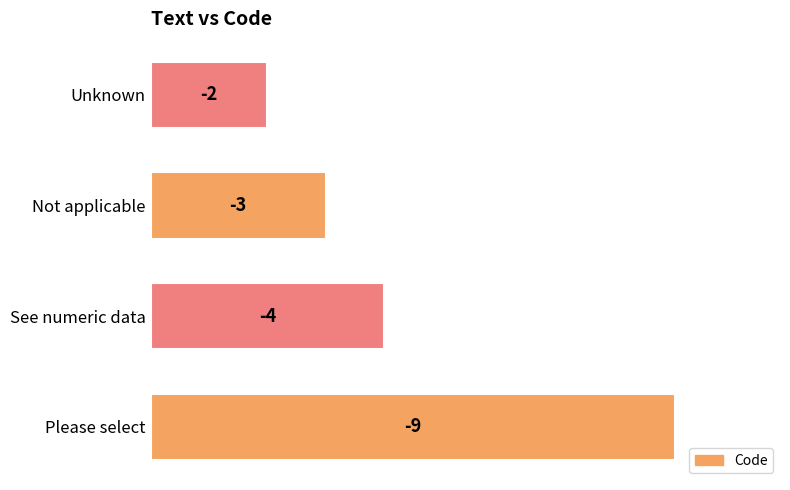

What is the average value?

-4